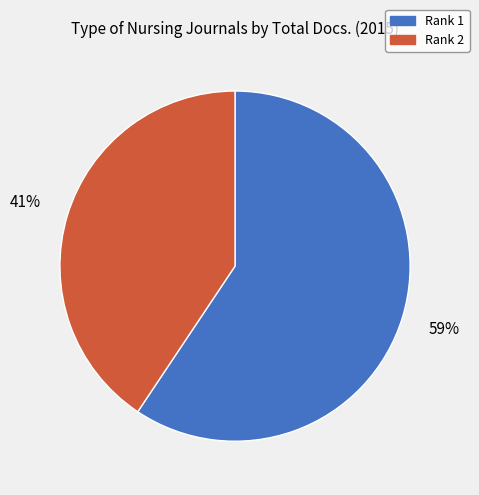

Which category accounts for the majority?

Rank 1